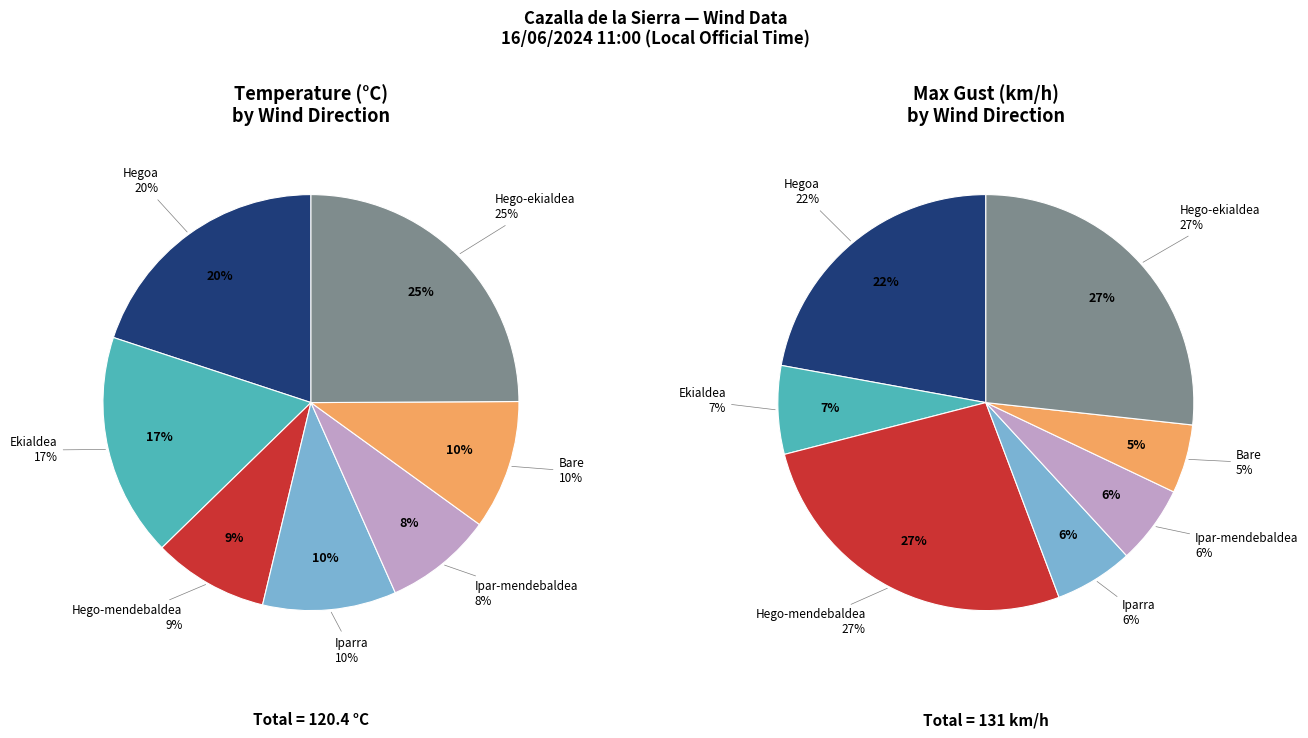

How many slices are in this pie chart?

7